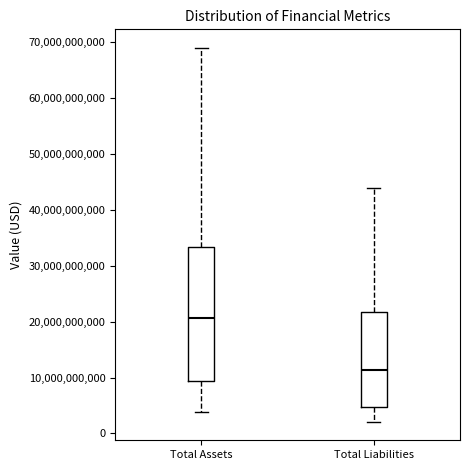

Which box is the tallest, from its lower edge to its upper edge?

Total Assets